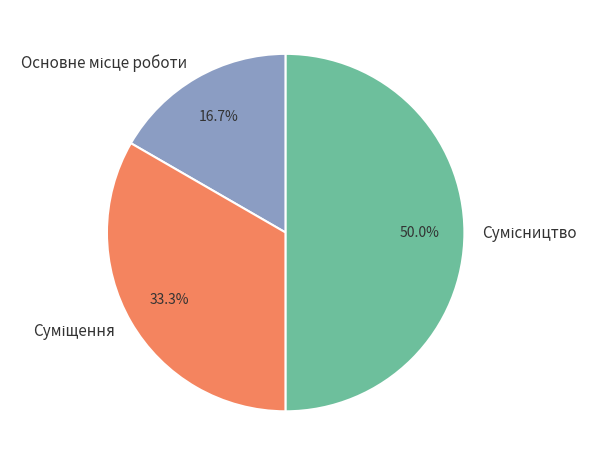

Count the number of slices in the pie.

3